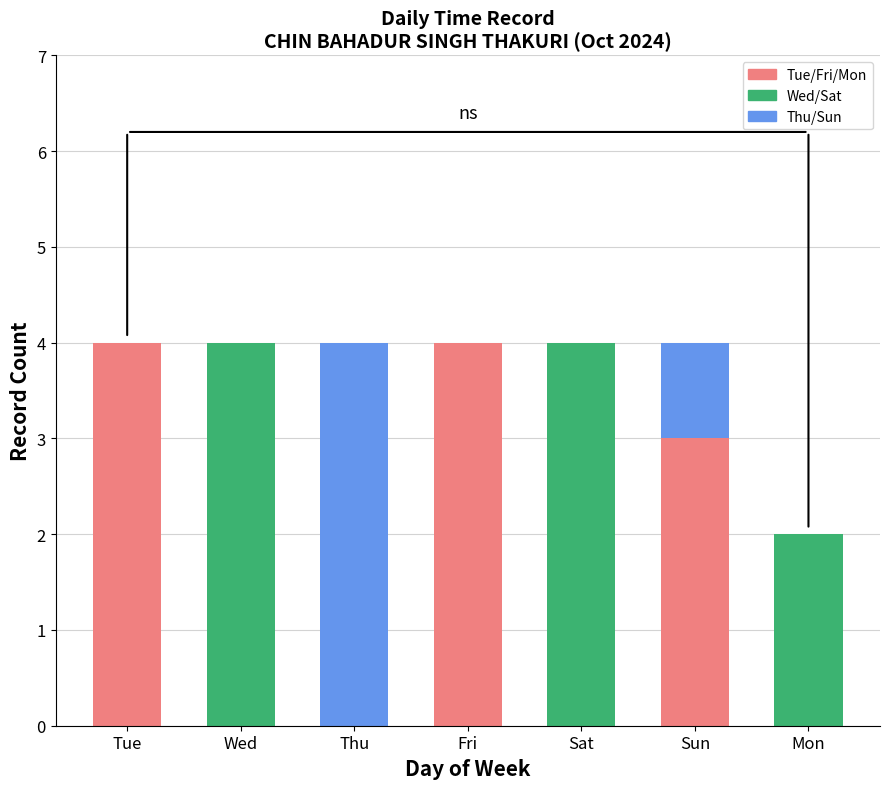

What is the label of the 2nd bar from the right?

Sun